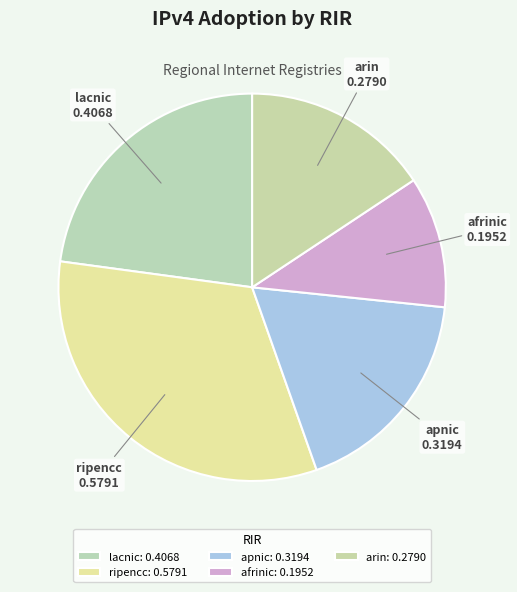

How many segments does this pie chart have?

5